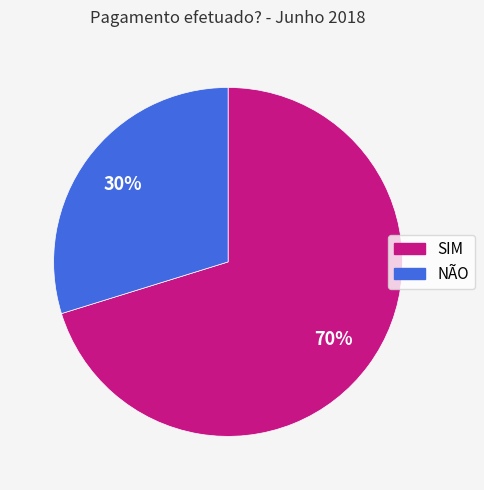

Which slice represents more than half of the pie?

SIM